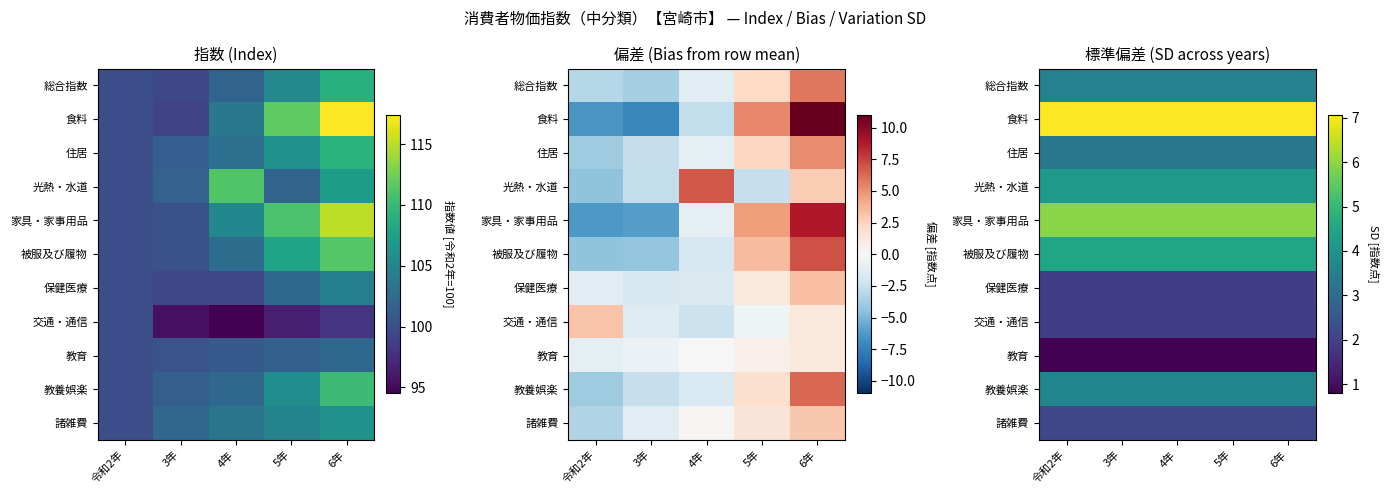

Which label corresponds to the smallest value in the chart?

令和2年